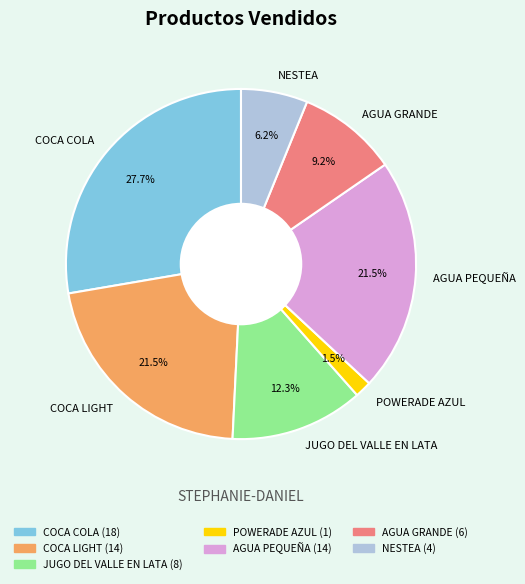

What percentage is the COCA COLA slice, to the nearest percent?

28%